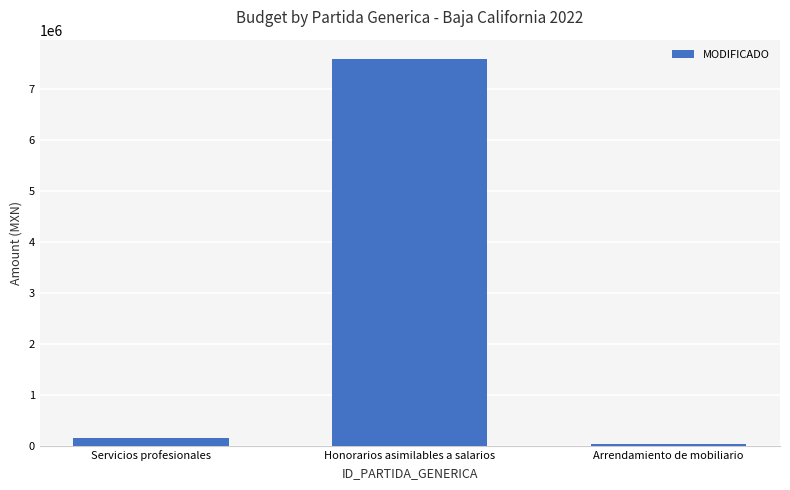

How many distinct data groups are displayed?

1